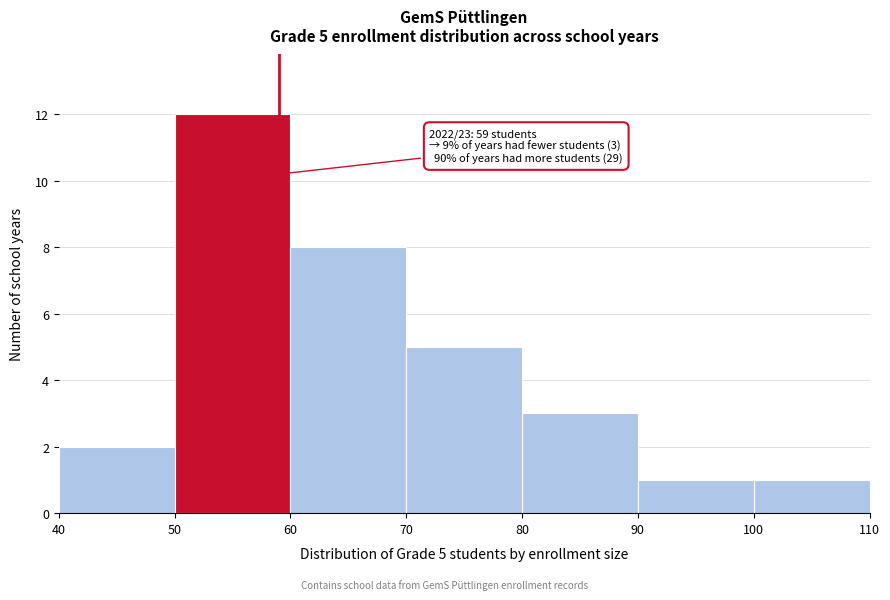

Which range on the x-axis has the tallest bar?

50 to 60